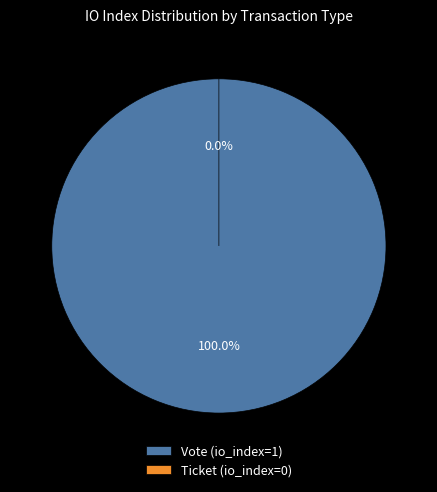

Is Ticket the majority of the pie?

No